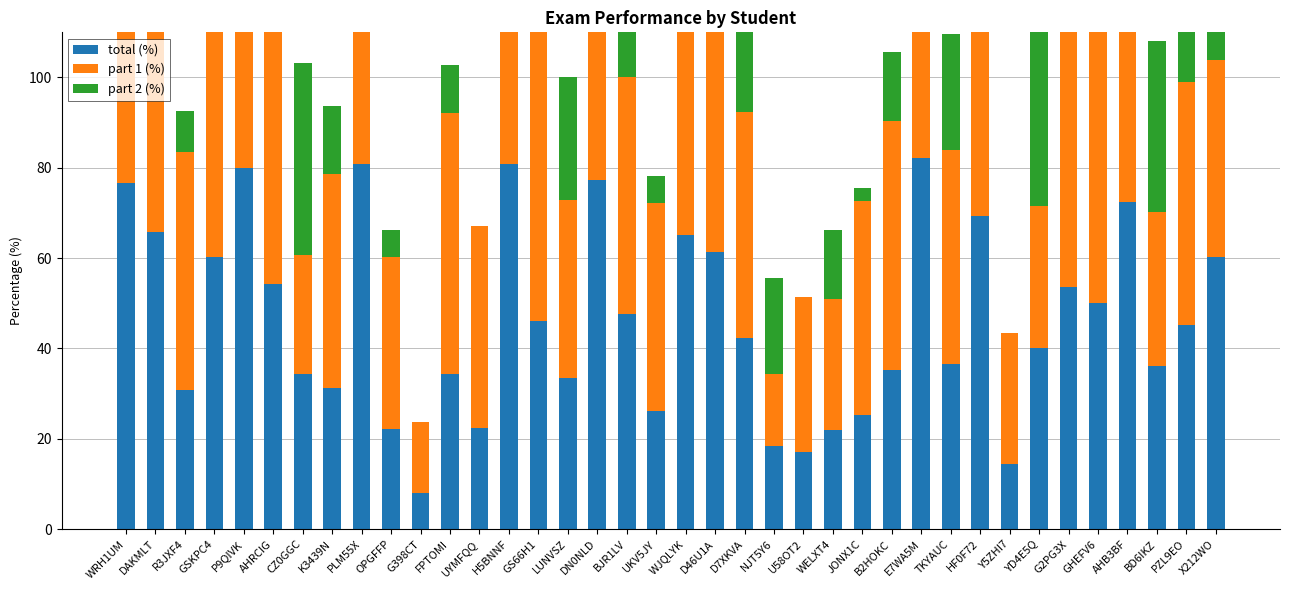

How many data points in part 1 (%) are above 53?

19